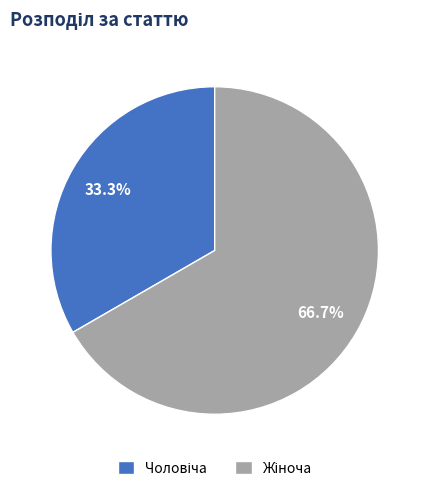

How many slices are in this pie chart?

2